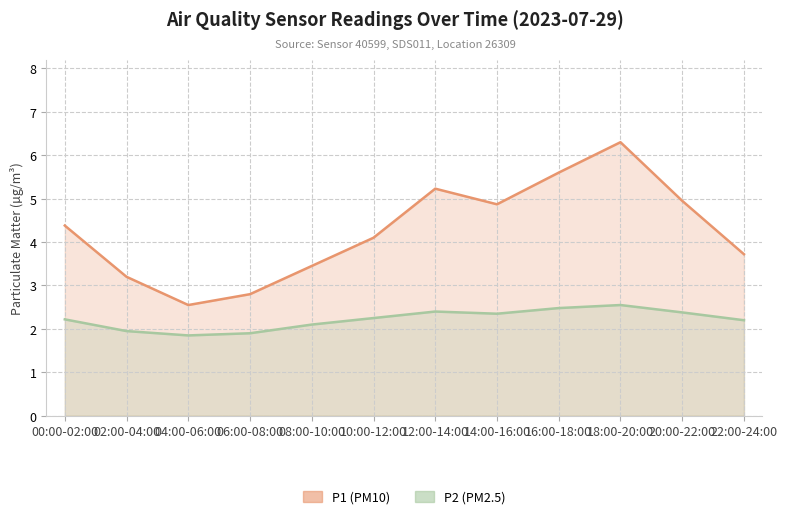

Rank the series at 06:00-08:00 from lowest to highest value.

P2, P1